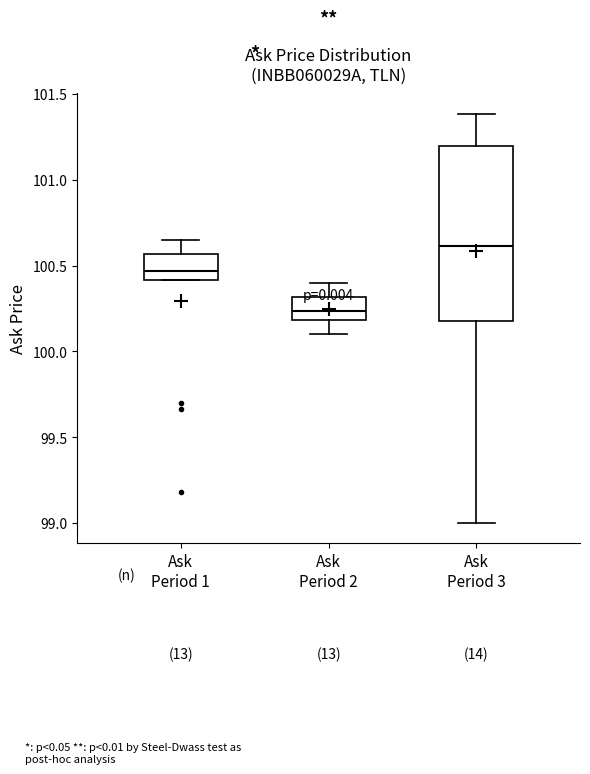

Which box's median line is the lowest?

Ask Period 2